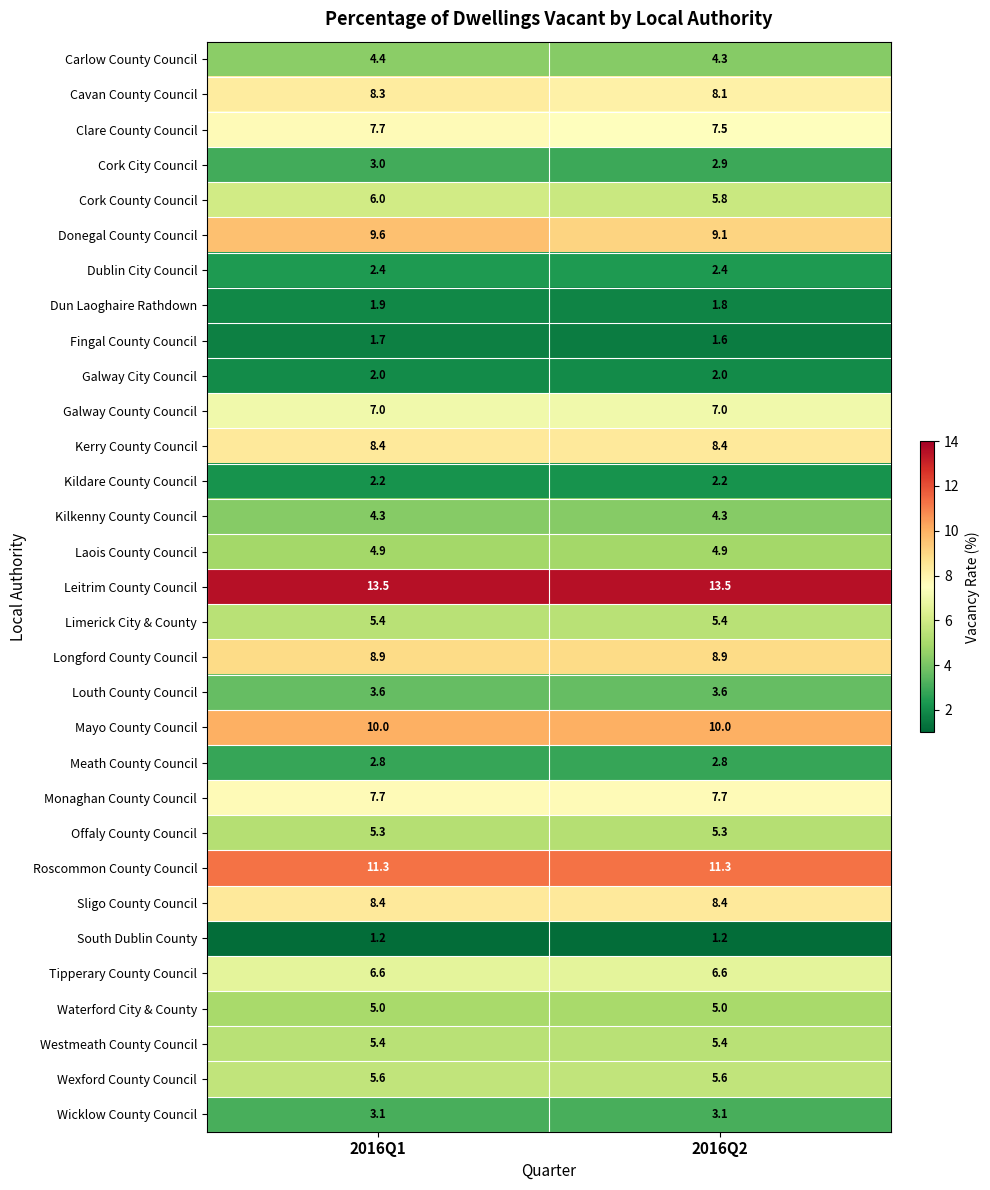

What is the approximate value of Donegal County Council at 2016Q1?

9.6